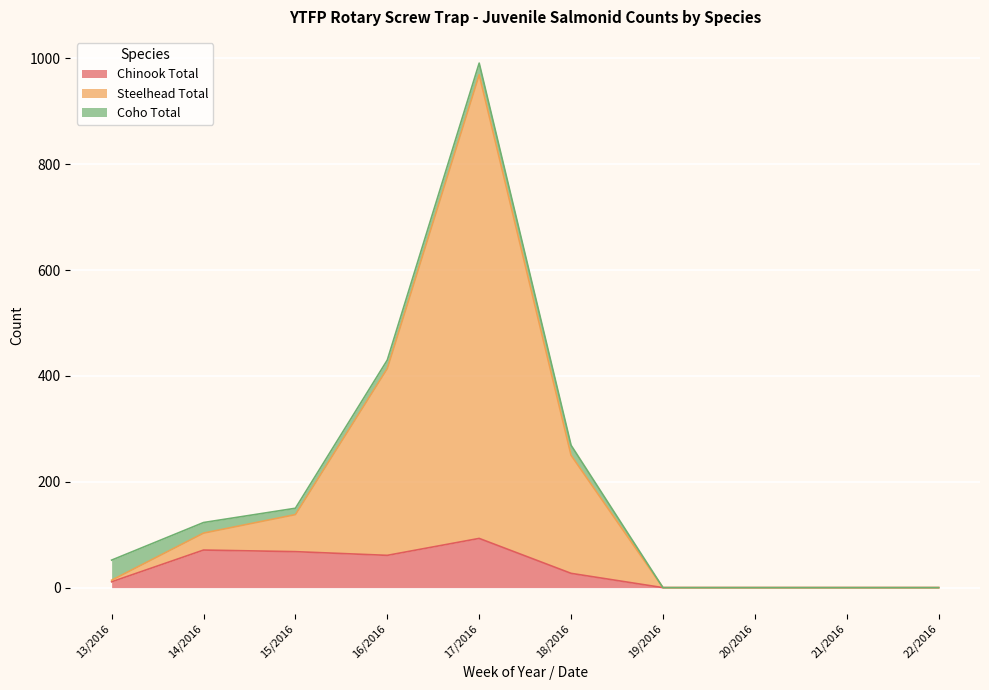

Where is Steelhead Total nearest to the value 484?

16/2016